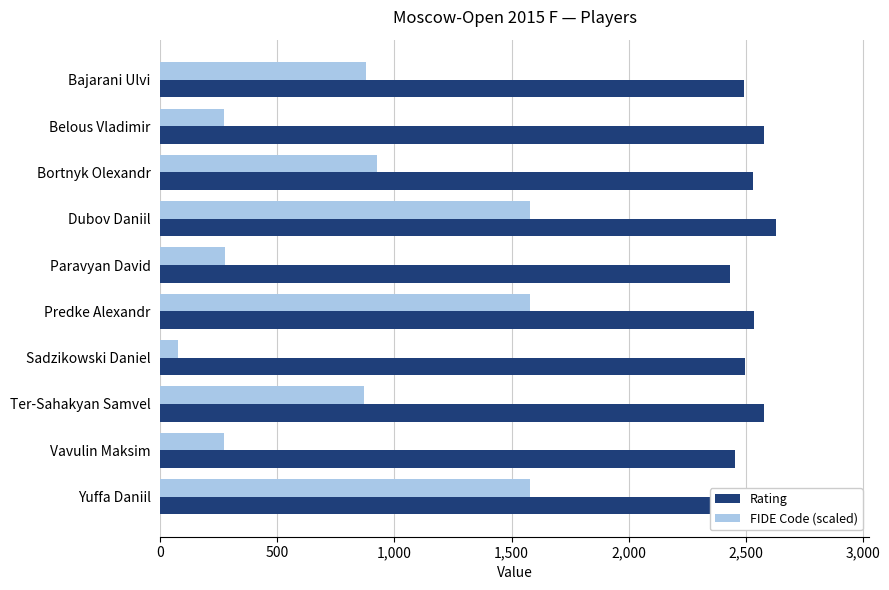

Which series changed the most between Bortnyk Olexandr and Dubov Daniil?

FIDE Code (scaled)